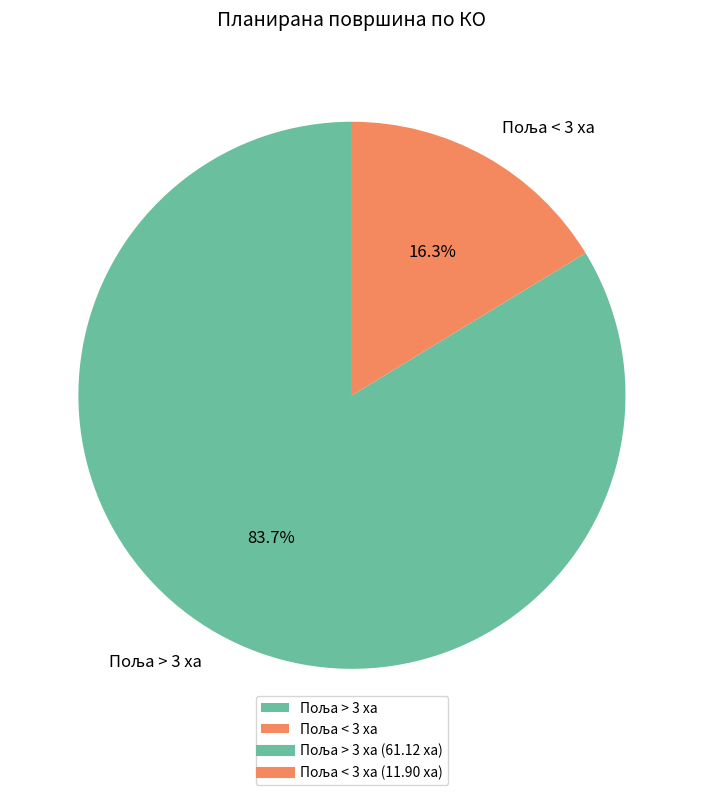

Is there any slice that represents more than half of the pie?

Yes